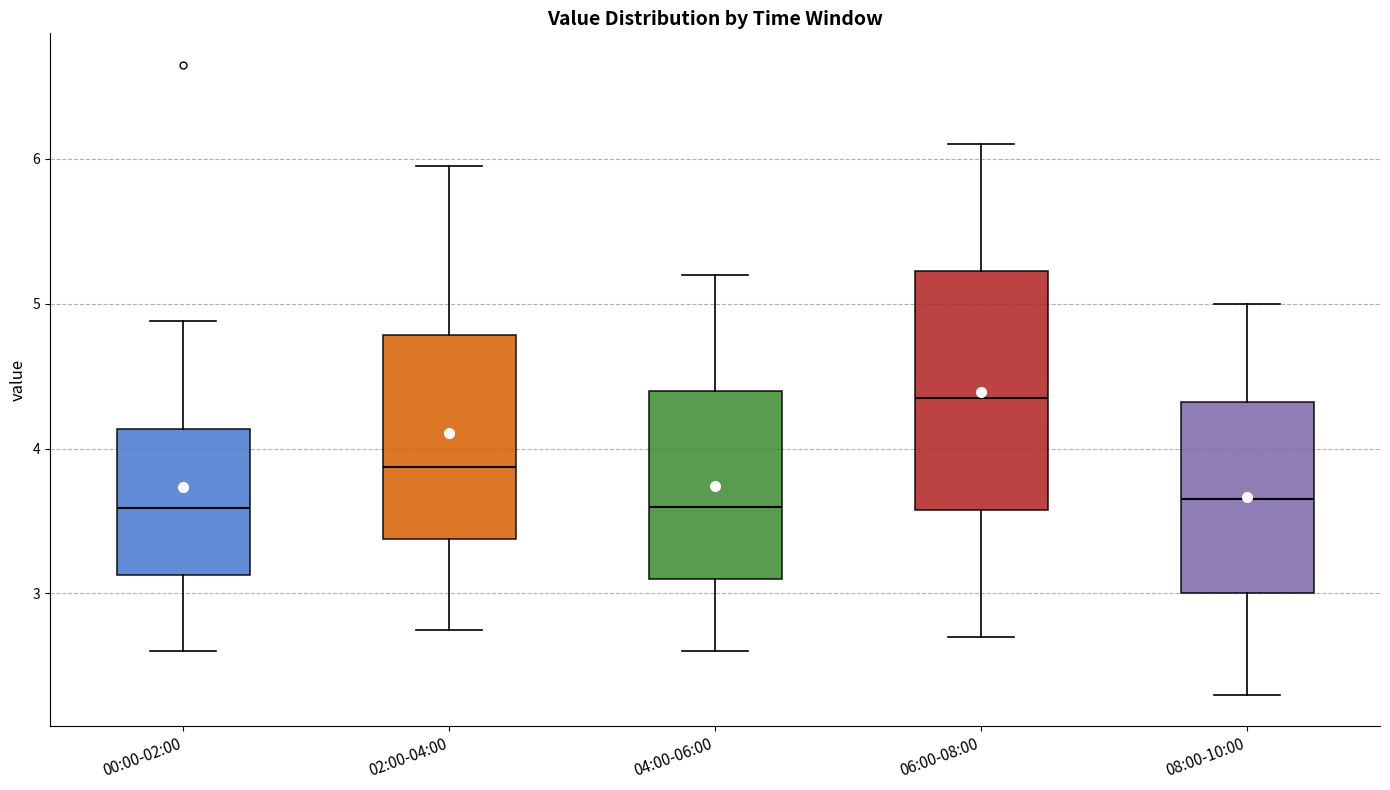

Reading left to right, transcribe this box plot: for each box, give where its median line is, the range the box spans, and where its two whiskers end, as read against the y-axis. The values are not printed on the chart, so give them approximately, as read against the axis.

00:00-02:00: median 3.6, box 3.1 to 4.1, whiskers 2.6 to 4.9
02:00-04:00: median 3.9, box 3.4 to 4.8, whiskers 2.8 to 6.0
04:00-06:00: median 3.6, box 3.1 to 4.4, whiskers 2.6 to 5.2
06:00-08:00: median 4.4, box 3.6 to 5.2, whiskers 2.7 to 6.1
08:00-10:00: median 3.7, box 3.0 to 4.3, whiskers 2.3 to 5.0